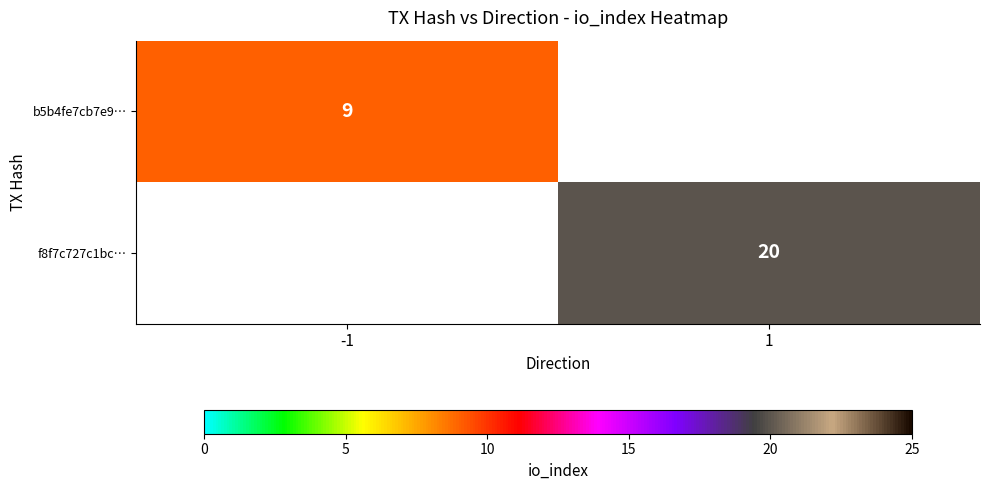

Is it true that b5b4fe7cb7e9… equals 4 at -1?

False